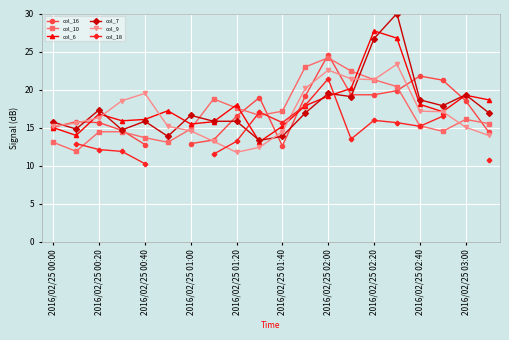

What is the lowest value of the col_9 series?

11.8